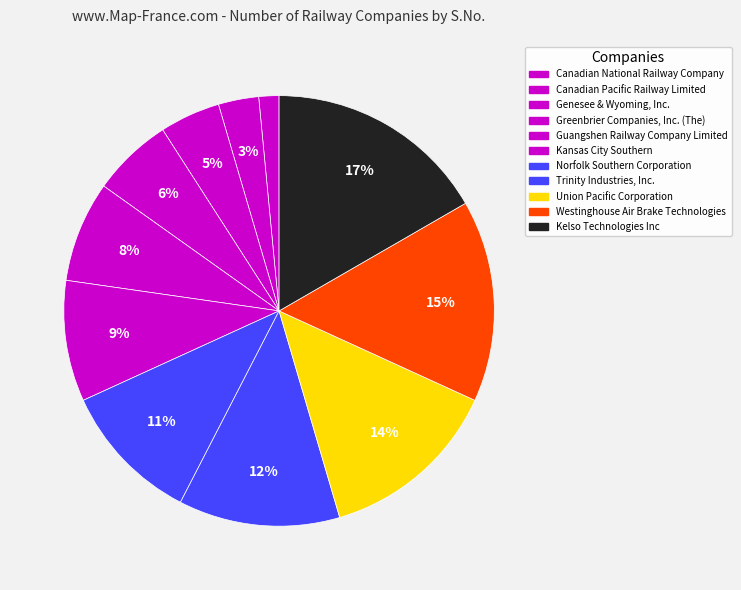

Approximately how many times larger is the value at Kelso Technologies Inc compared to Canadian Pacific Railway Limited?

5.5